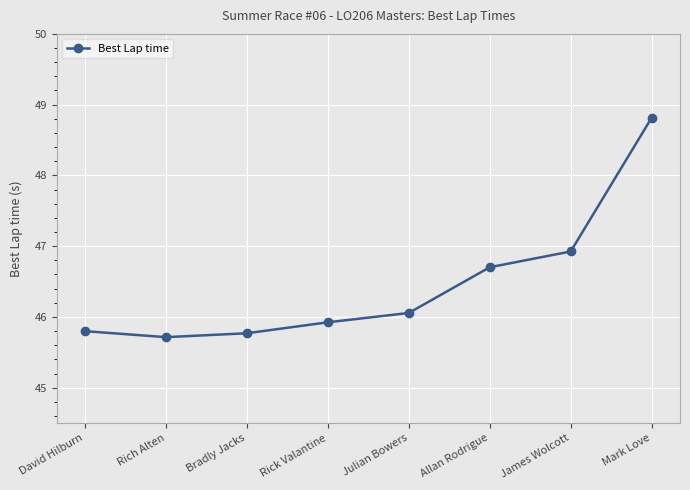

What is the change in value from Bradly Jacks to Julian Bowers?

+0.3